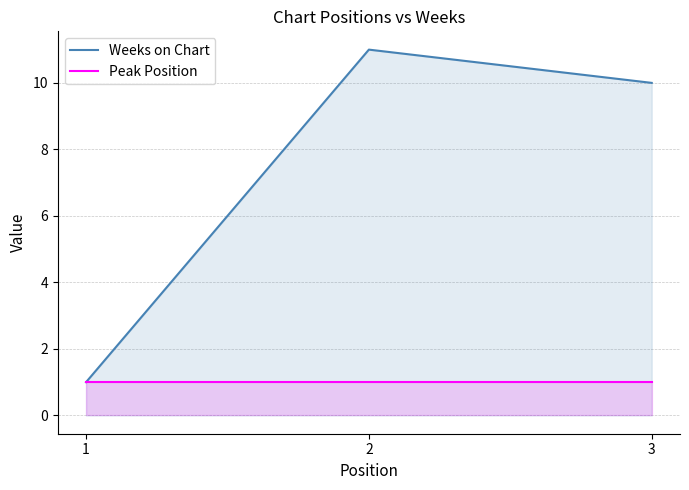

What is the approximate value of Peak Position at 2?

1